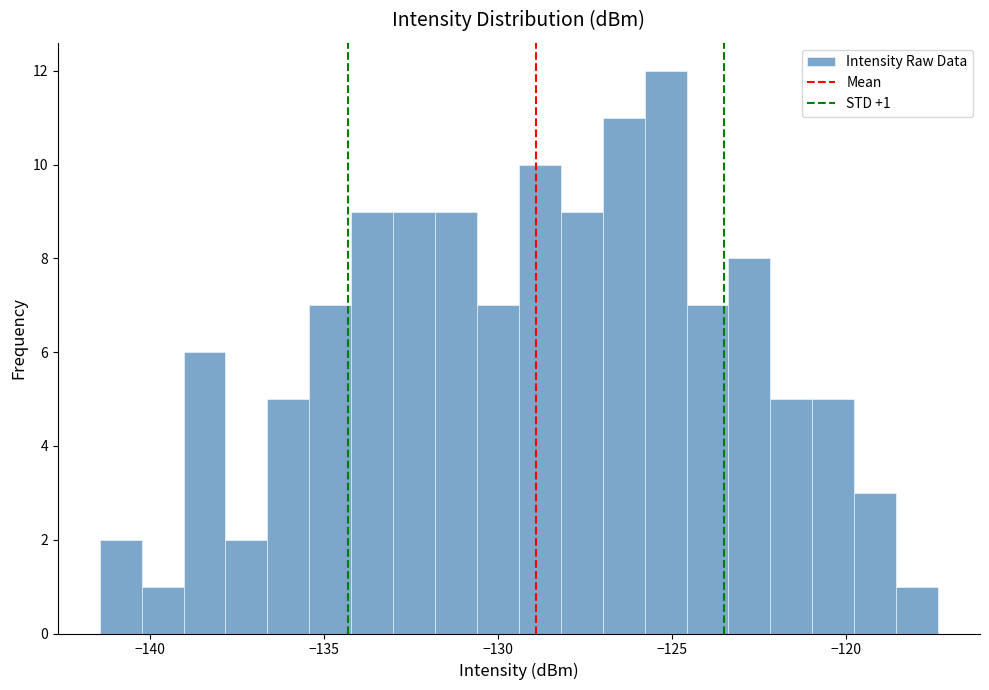

Around what value on the x-axis is the tallest bar? Give the approximate position of its centre, as read against the axis.

-125.0